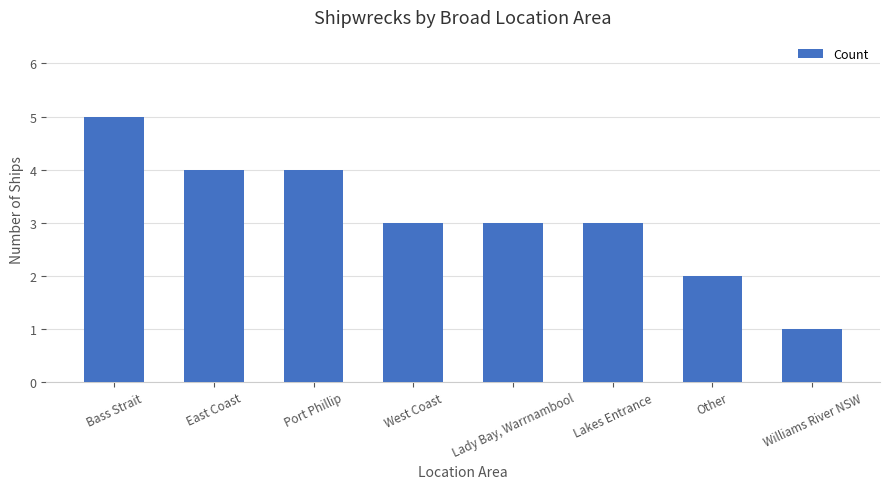

Which category has the lowest value across all series?

Williams River NSW